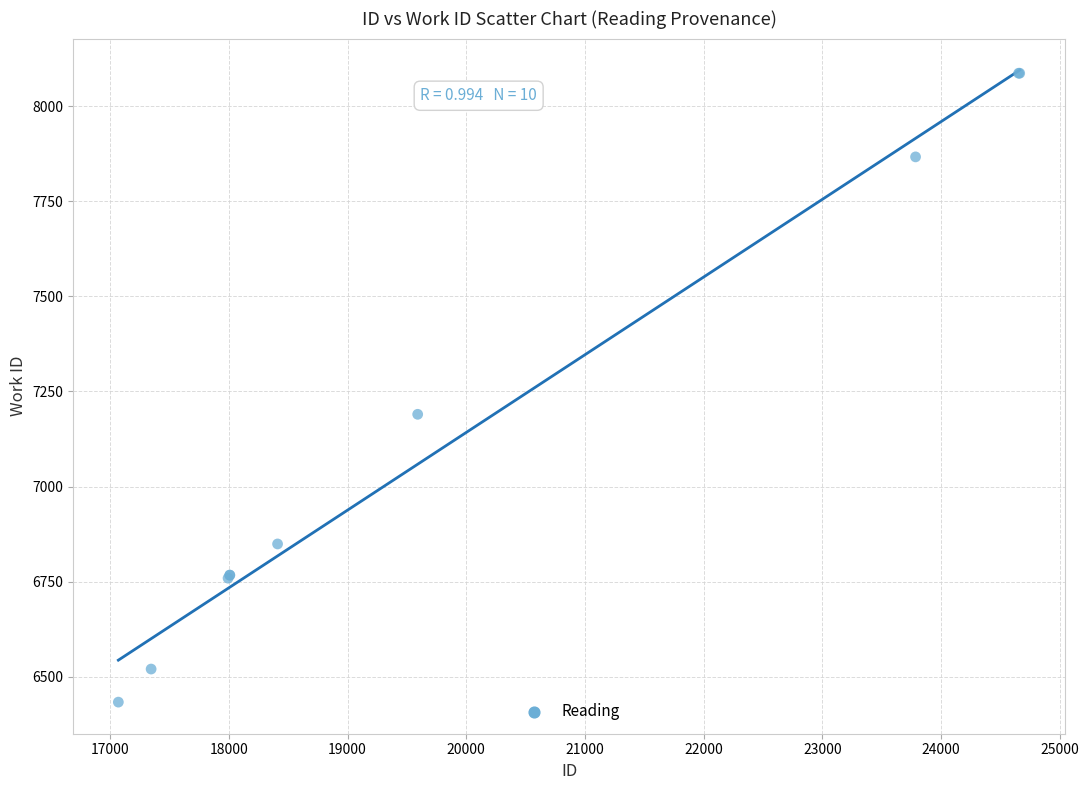

What Y value in the scatter plot is closest to 7260?

7190